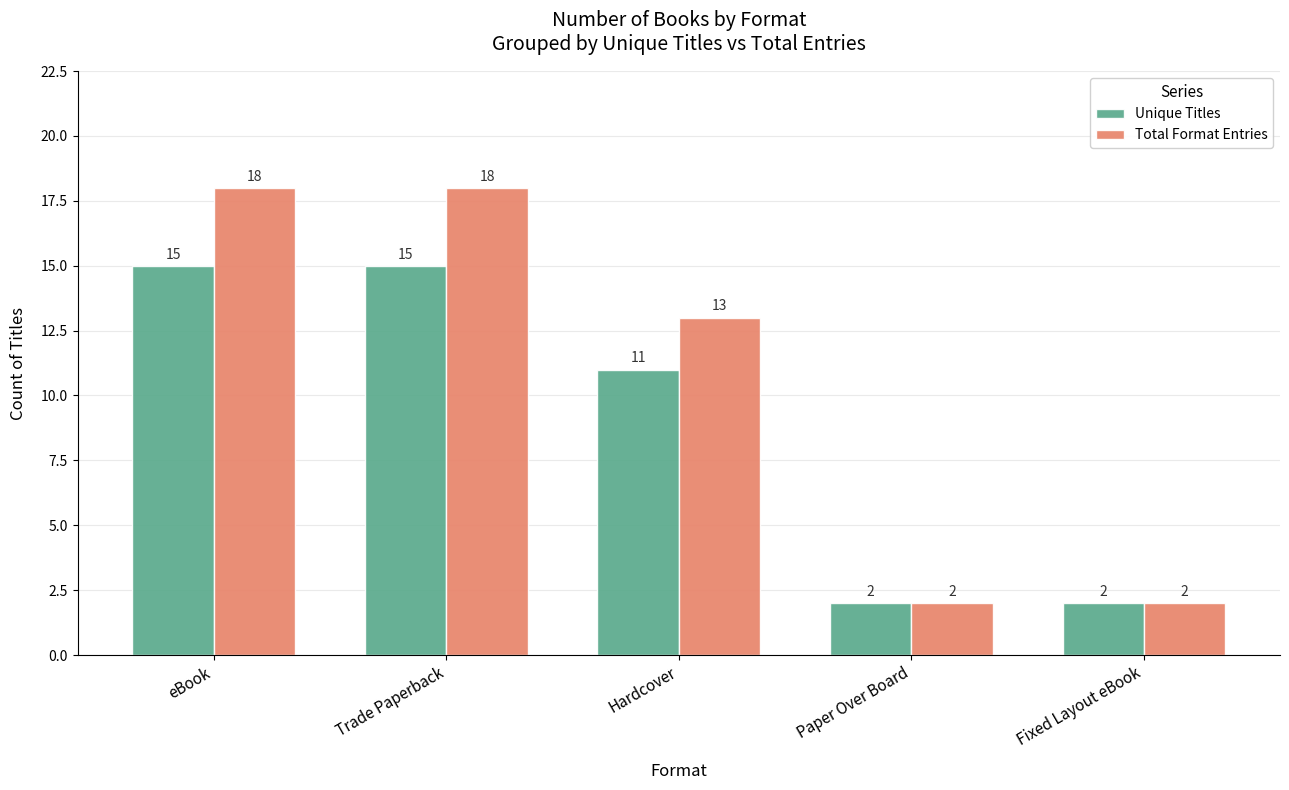

What is the minimum value shown in the chart?

2